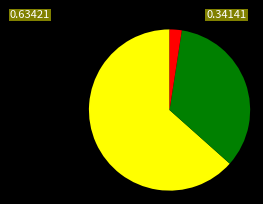

Does any single category account for the majority?

Yes